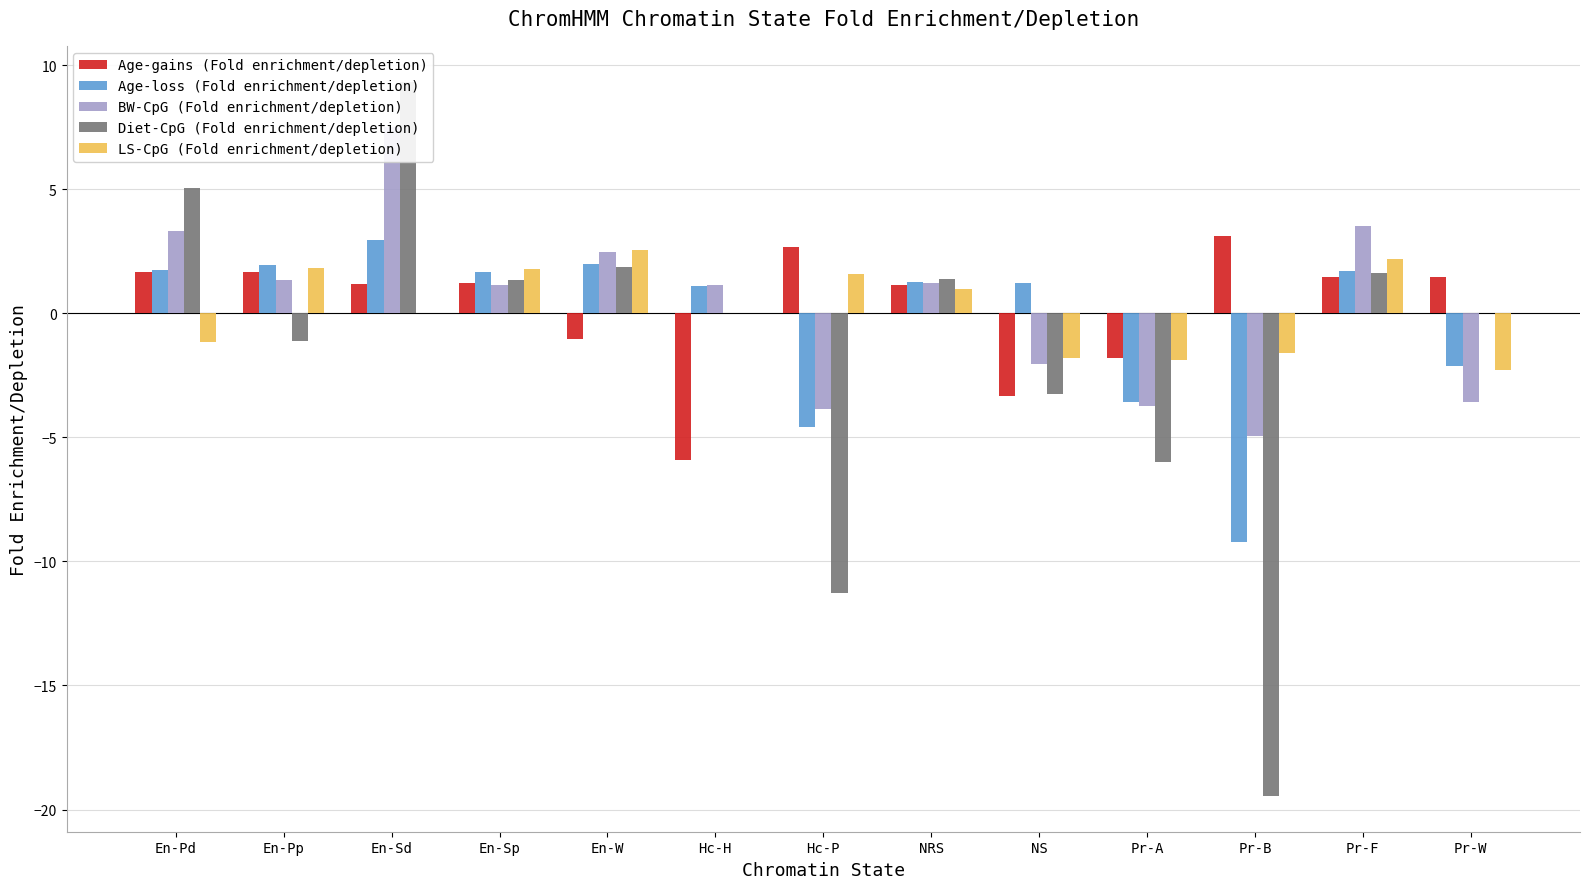

List the labels in order of BW-CpG (Fold enrichment/depletion) value, smallest first.

Pr-B, Hc-P, Pr-A, Pr-W, NS, En-Sp, Hc-H, NRS, En-Pp, En-W, En-Pd, Pr-F, En-Sd